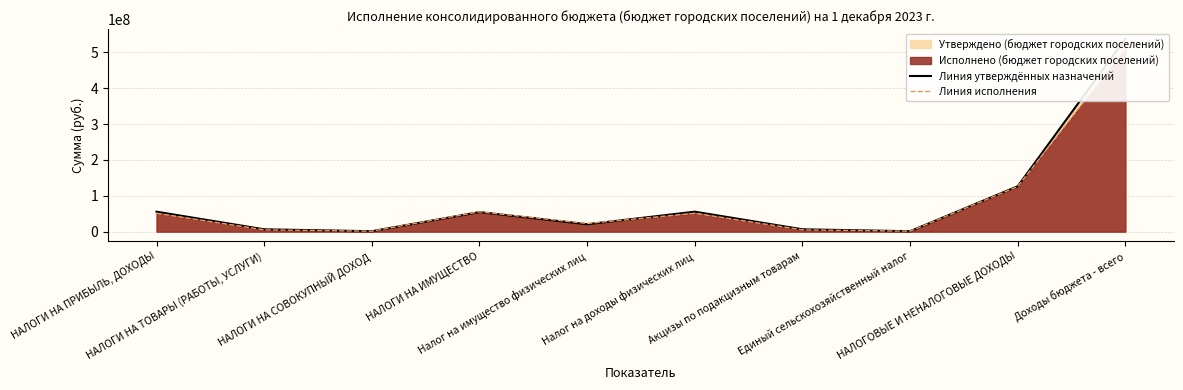

Rank the series by their average value, from lowest to highest.

Линия исполнения, Линия утверждённых назначений